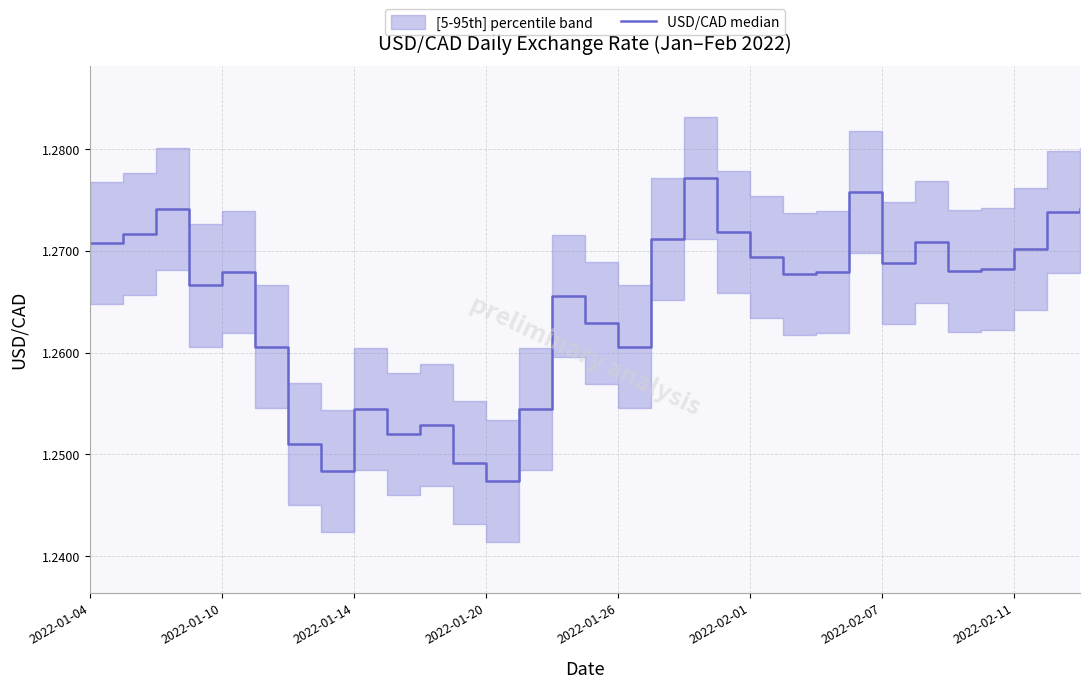

What is the greatest value displayed?

1.3